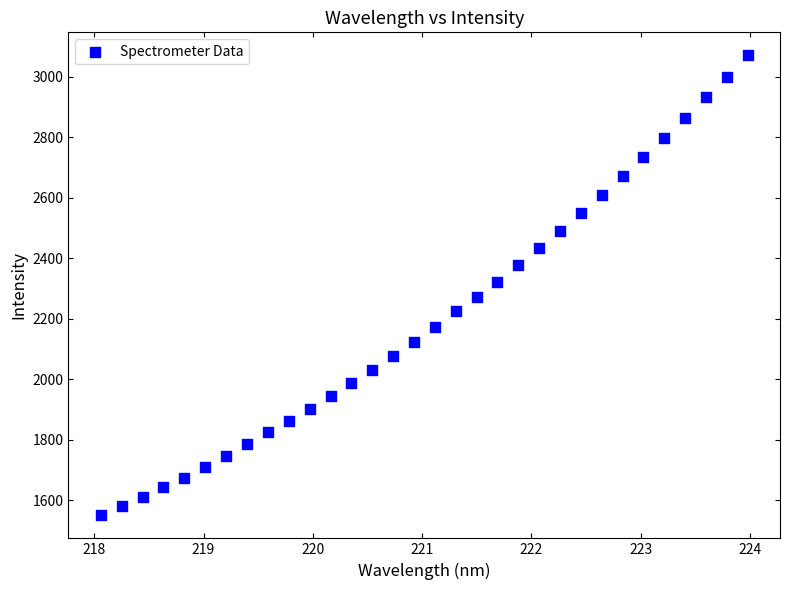

What is the range of Y values (max minus min)?

1521.0